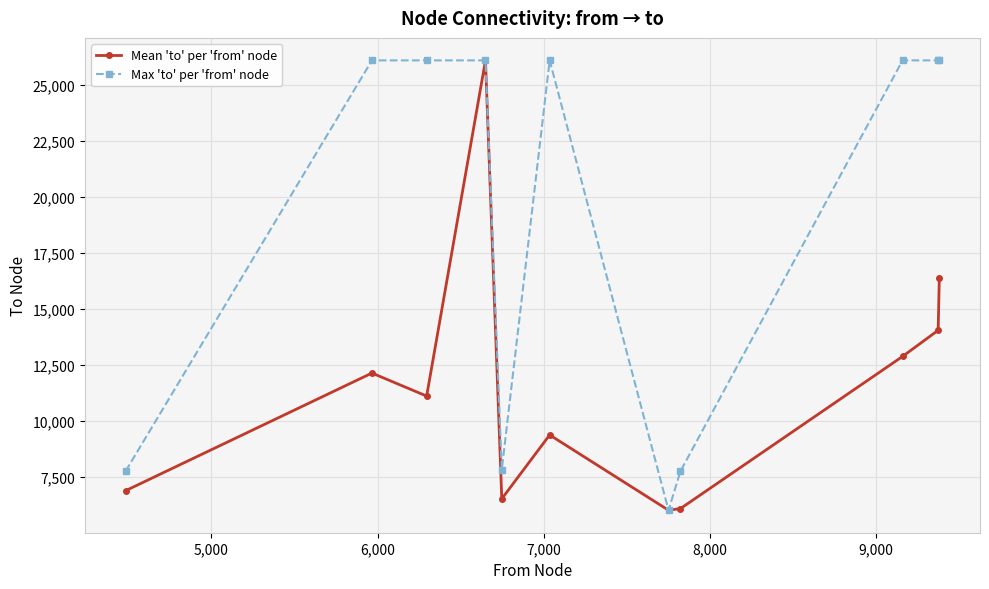

What is the difference between the second highest and minimum values in the Max 'to' per 'from' node series?

20089.0